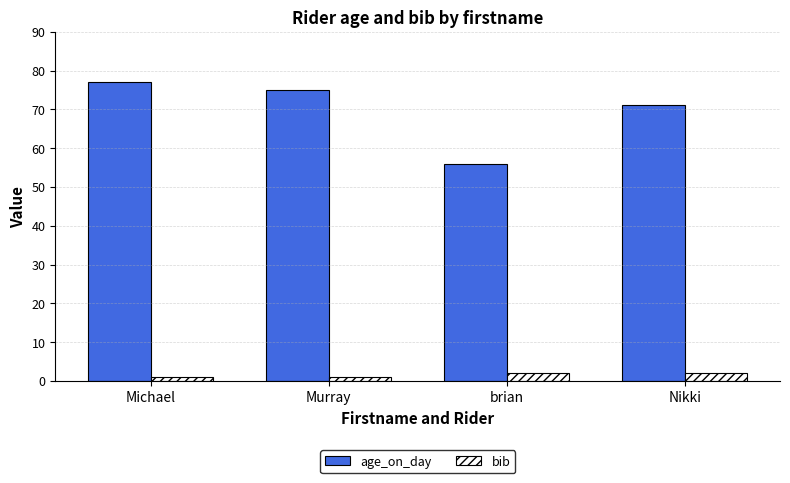

Between Murray and Nikki, which series saw the biggest shift?

age_on_day